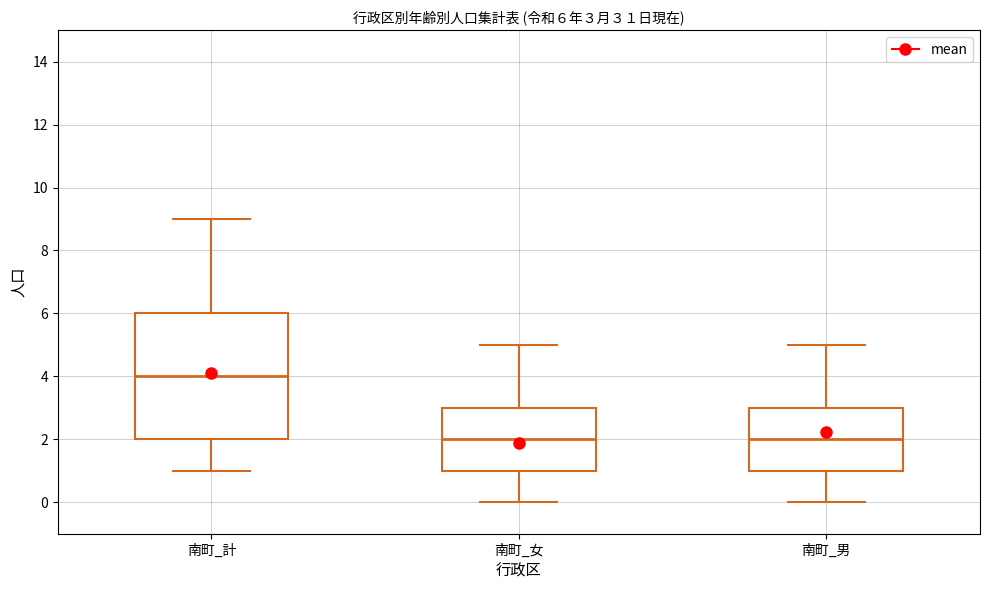

Which box is the tallest, from its lower edge to its upper edge?

南町_計